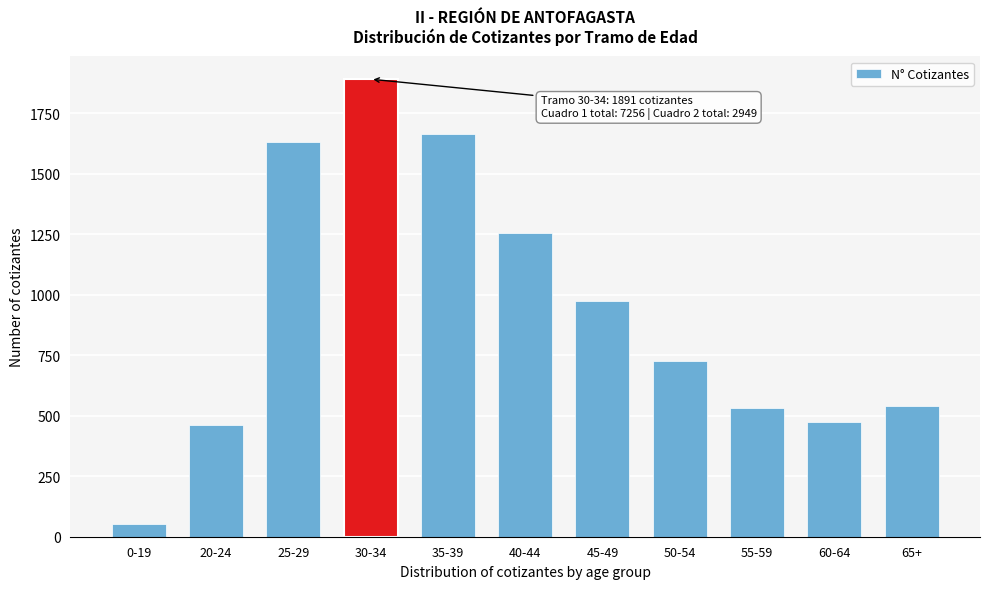

Reading left to right, what are all the values shown in this chart?

0-19=52	20-24=460	25-29=1633	30-34=1891	35-39=1663	40-44=1257	45-49=975	50-54=728	55-59=532	60-64=474	65+=540